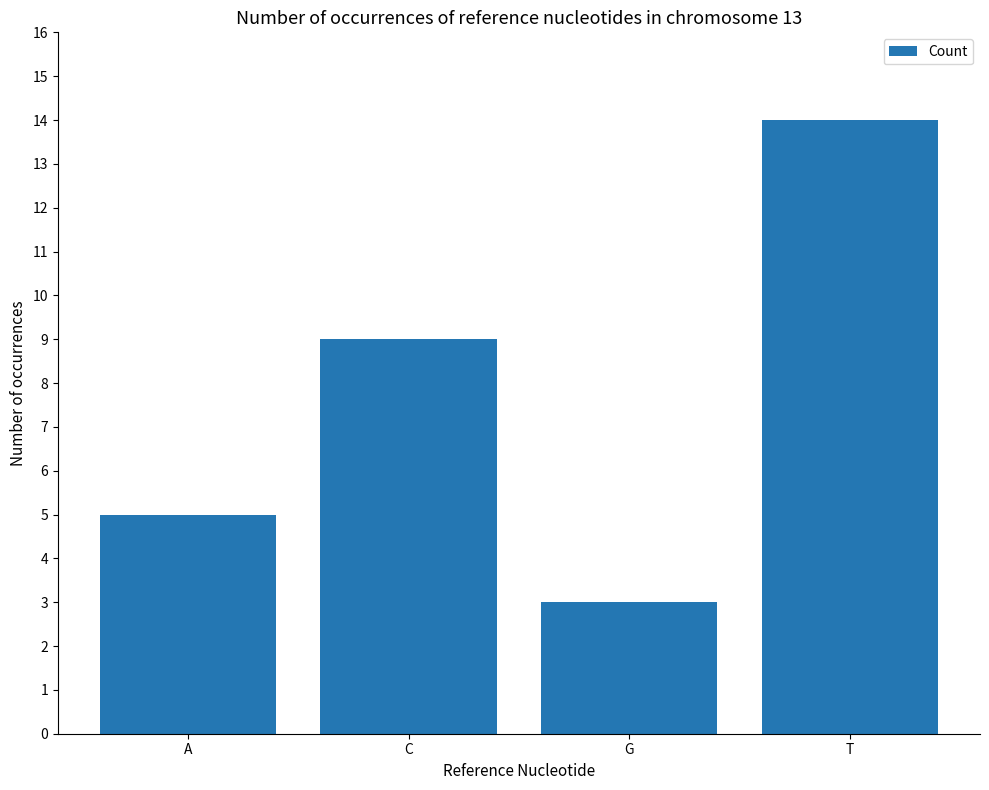

What is the minimum value shown in the chart?

3